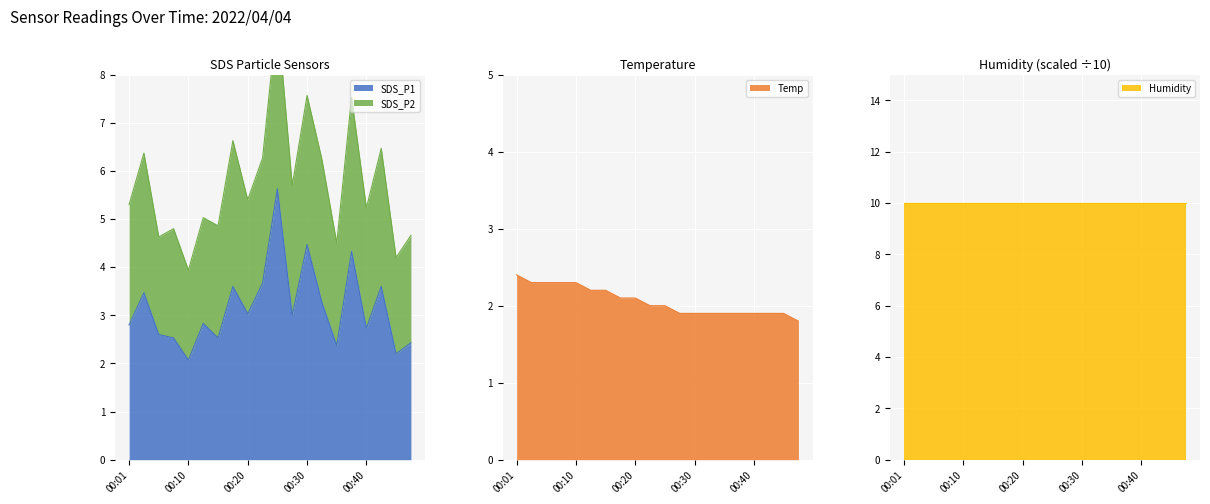

Where is Temp nearest to the value 2?

00:23